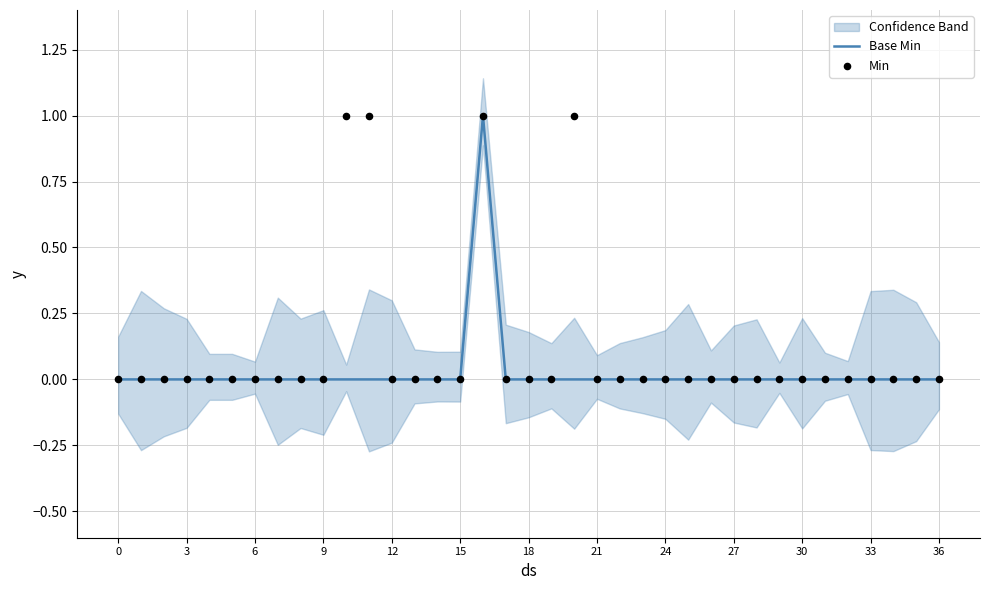

Which series has the largest Y range (max minus min)?

Base Min